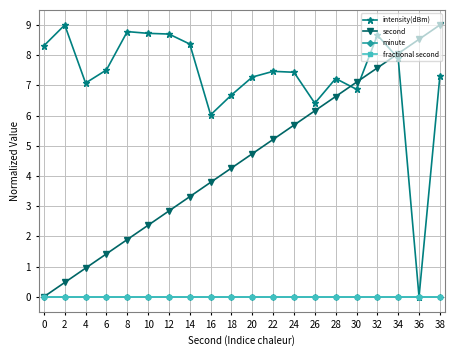

What is the total value across all series at 22?

12.7